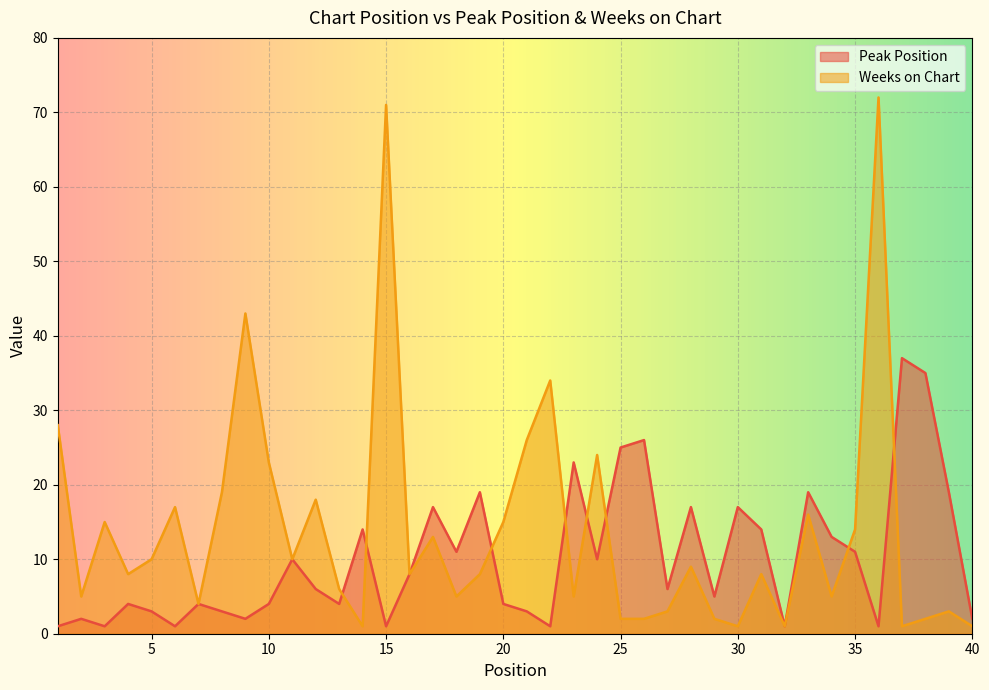

At which category is the sum across all series the highest?

36